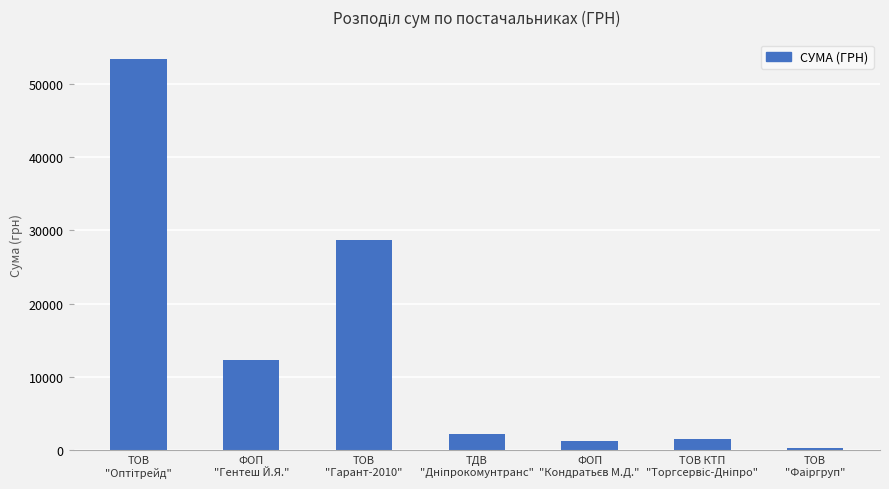

What is the difference between the maximum and minimum values?

53036.8